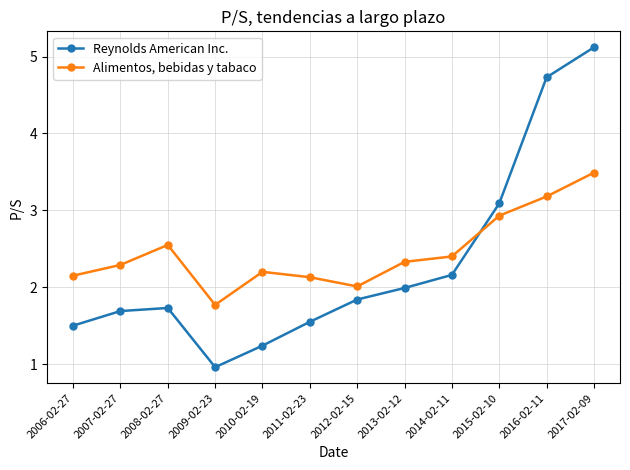

What is the total value across all series at 2008-02-27?

4.3